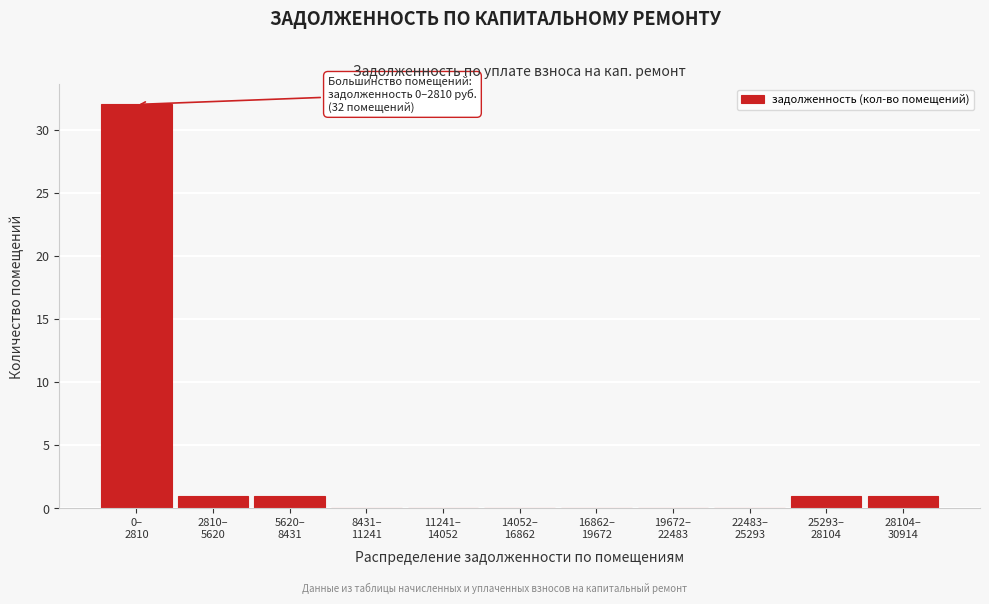

What is the greatest value displayed?

32